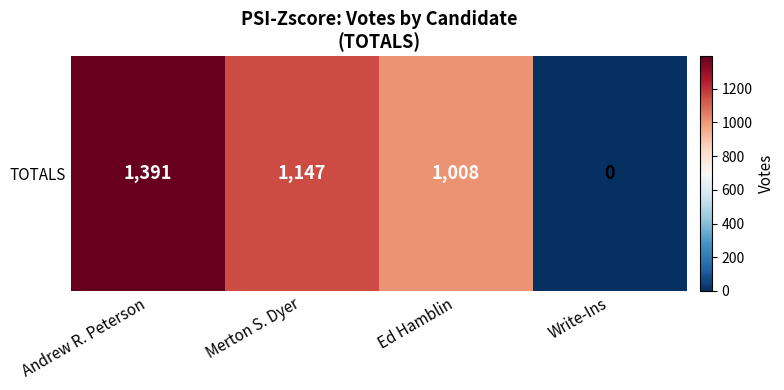

Which category has the lowest value across all series?

Write-Ins